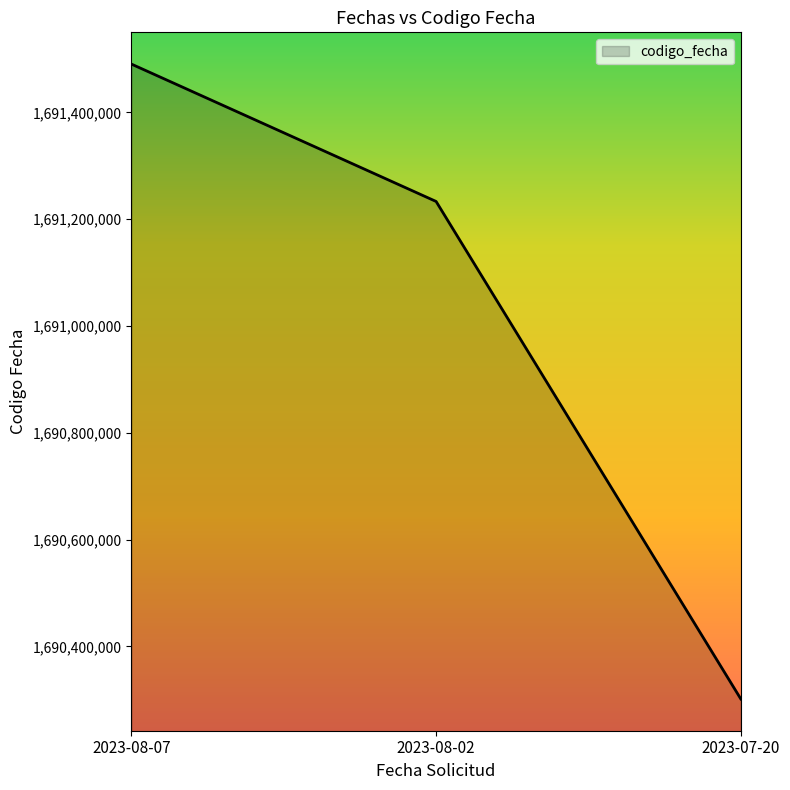

Reading right to left, list all the values displayed in this chart.

2023-07-20=1690301397	2023-08-02=1691233120	2023-08-07=1691490398